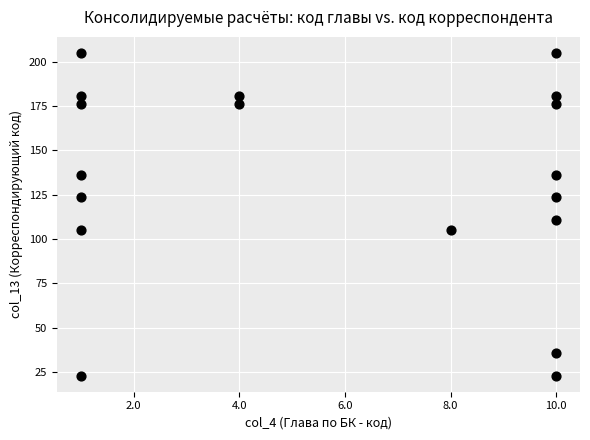

What Y value in the scatter plot is closest to 114?

111